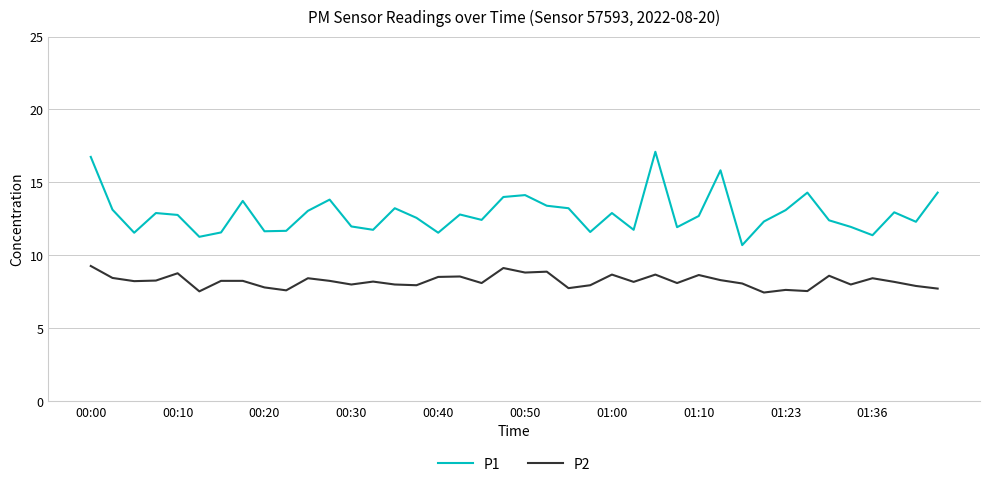

Rank the series by their maximum value, from highest to lowest.

P1, P2